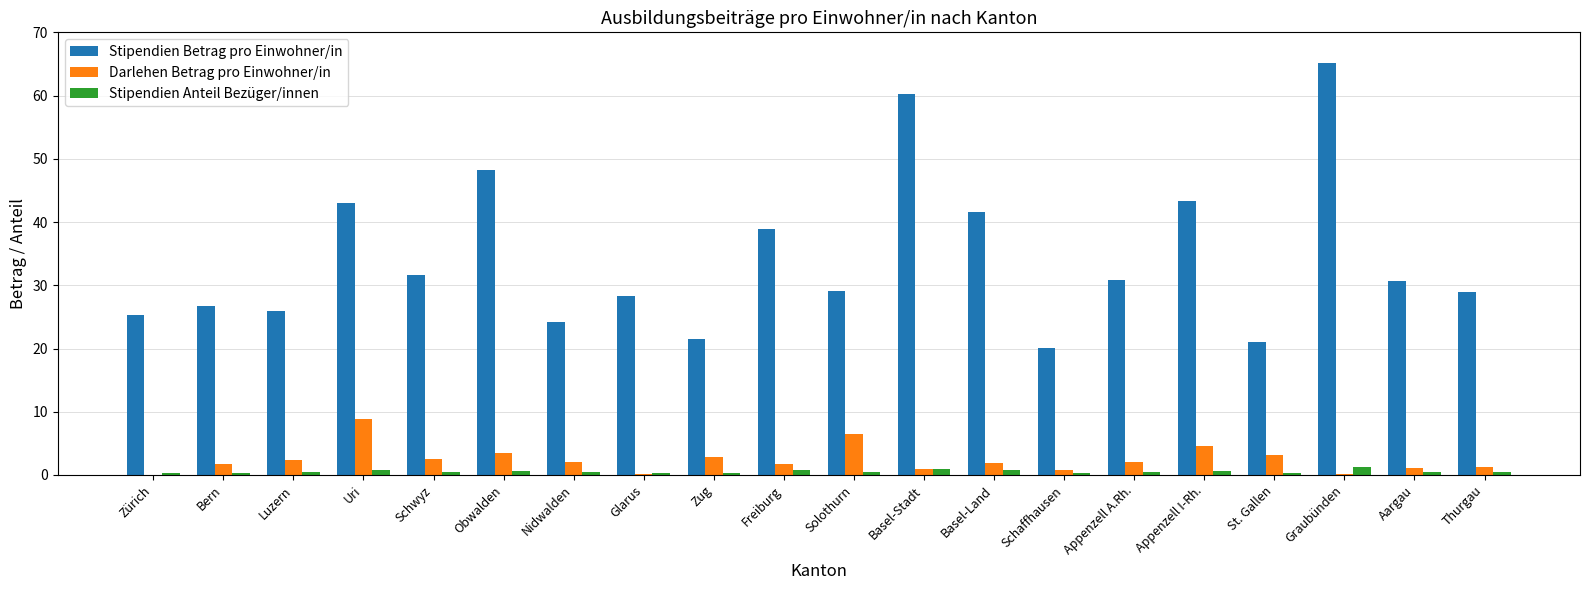

What is the maximum value shown in the chart?

65.1